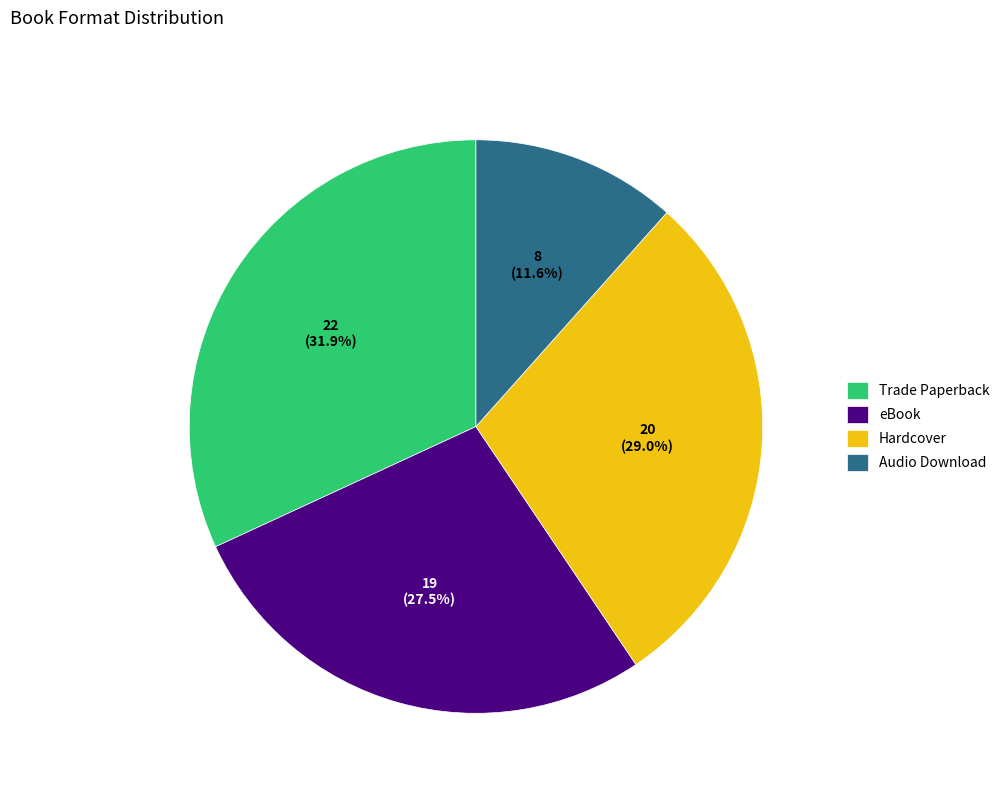

Is it true that Audio Download is 4% of the pie?

False